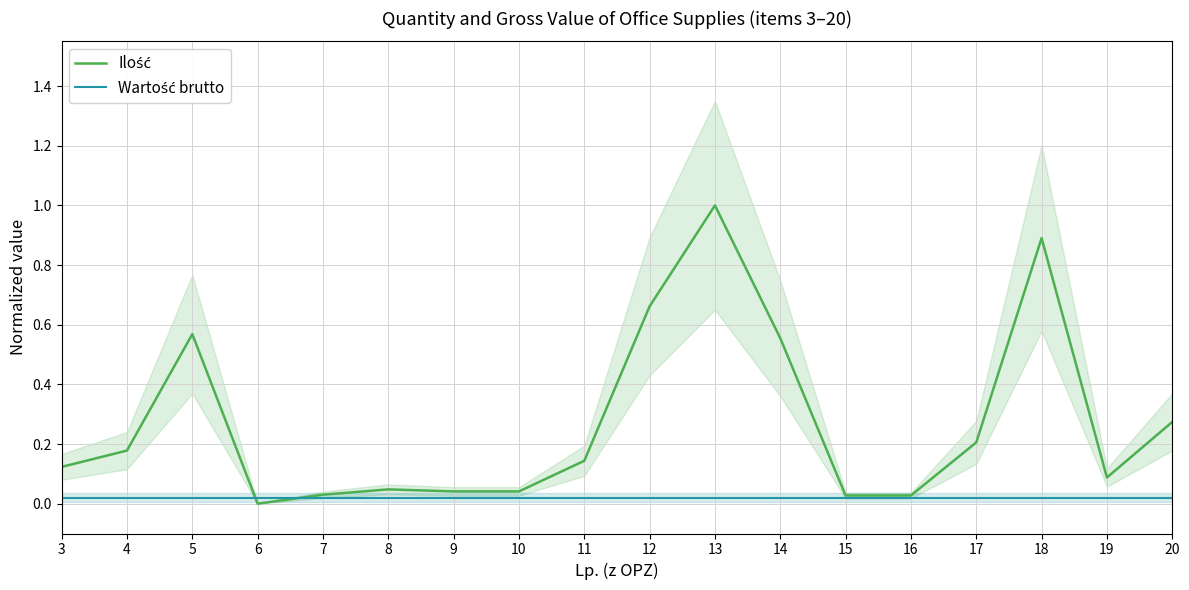

What is the greatest value displayed?

1.0